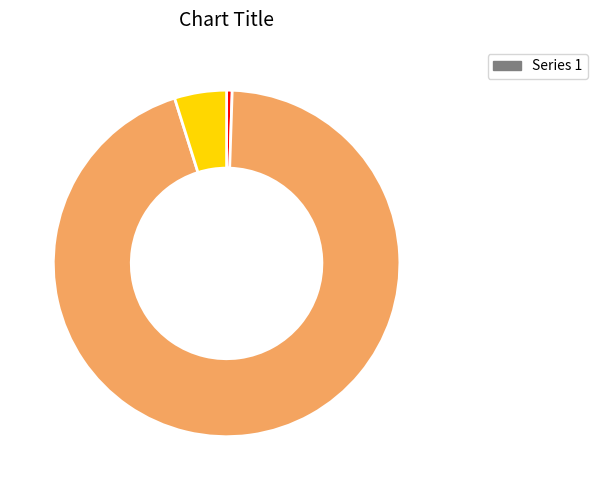

Does any single category account for the majority?

Yes